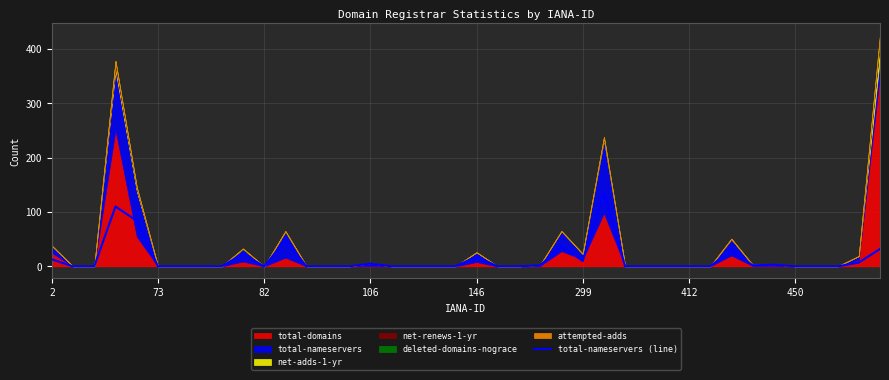

What is the maximum value for total-nameservers (line)?

135